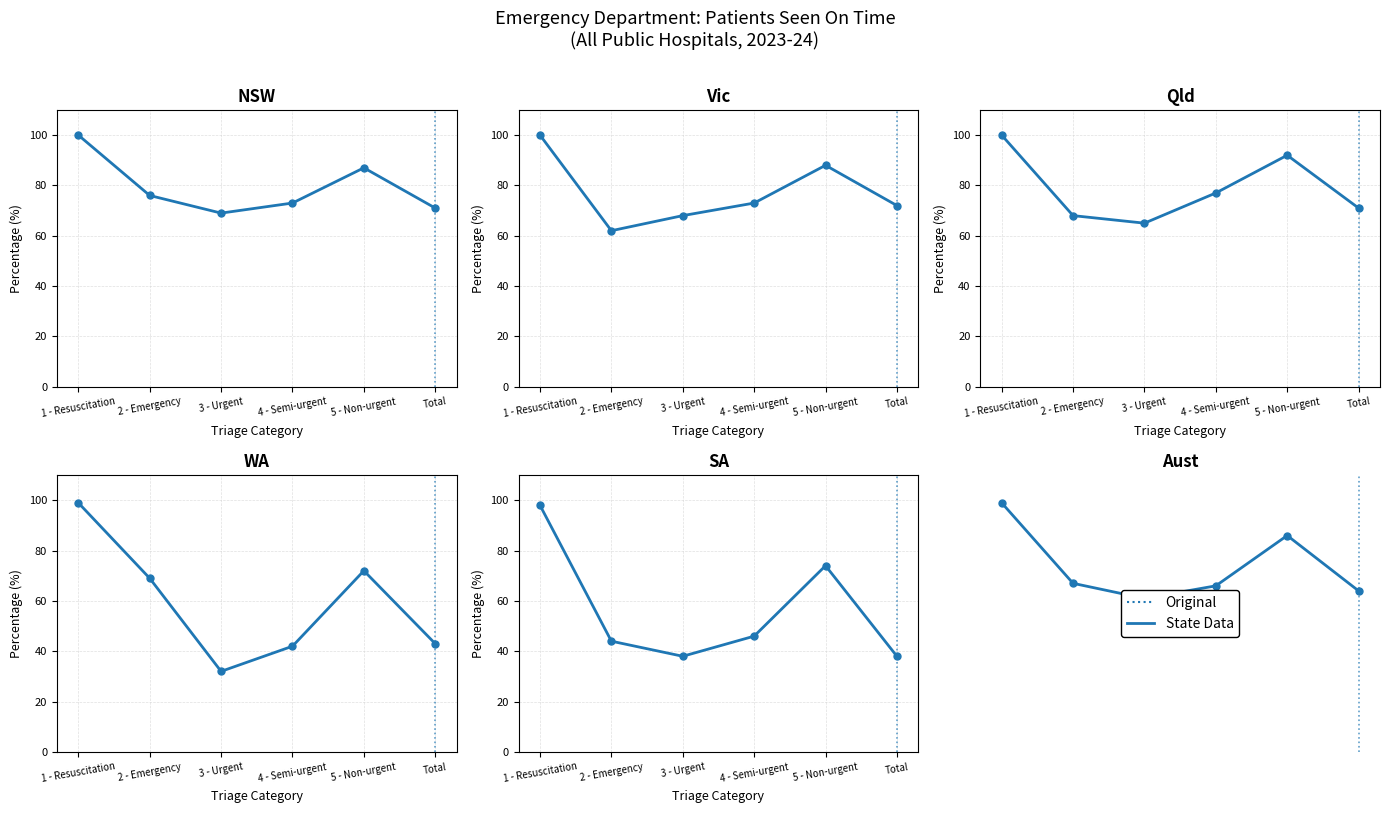

Rank the categories by Vic value from lowest to highest.

2 - Emergency, 3 - Urgent, Total, 4 - Semi-urgent, 5 - Non-urgent, 1 - Resuscitation